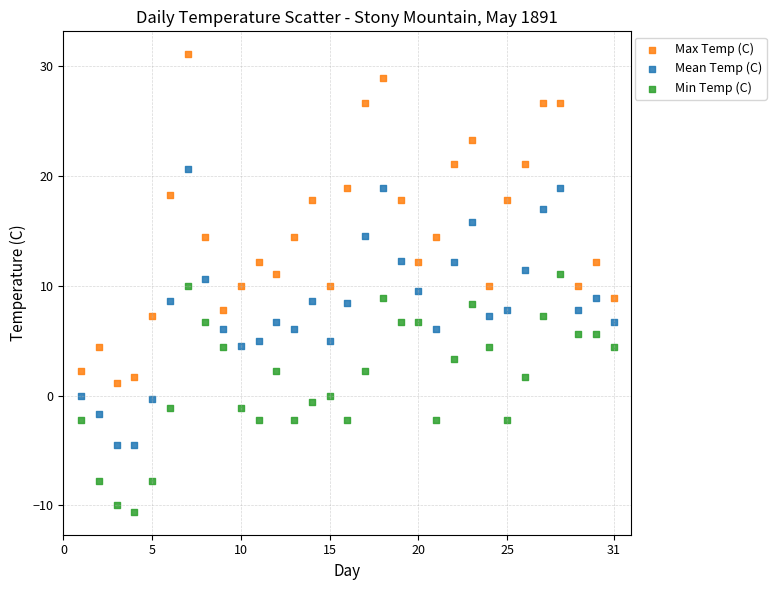

Which series contains the lowest Y value?

Min Temp (C)